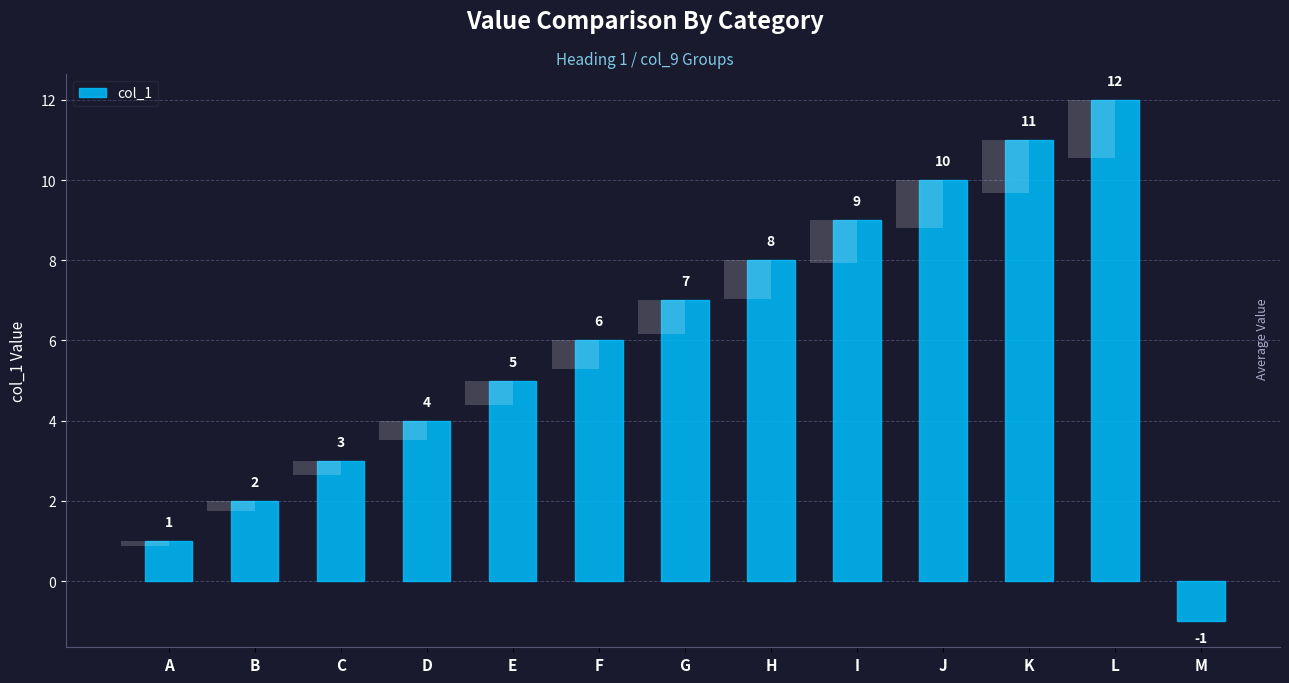

Reading right to left, list all the values displayed in this chart.

-1	12	11	10	9	8	7	6	5	4	3	2	1